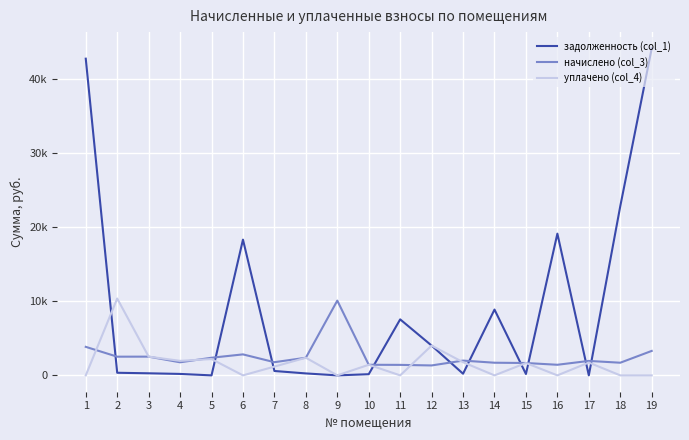

Is this an area chart (filled region under the line)?

No